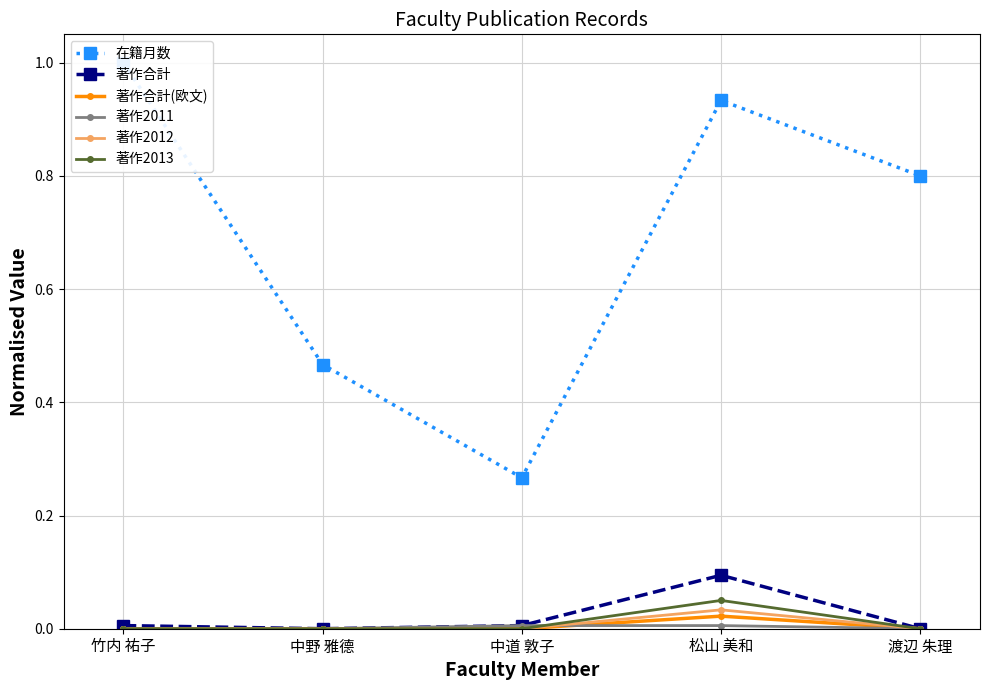

How many values in 著作合計(欧文) are above zero?

1